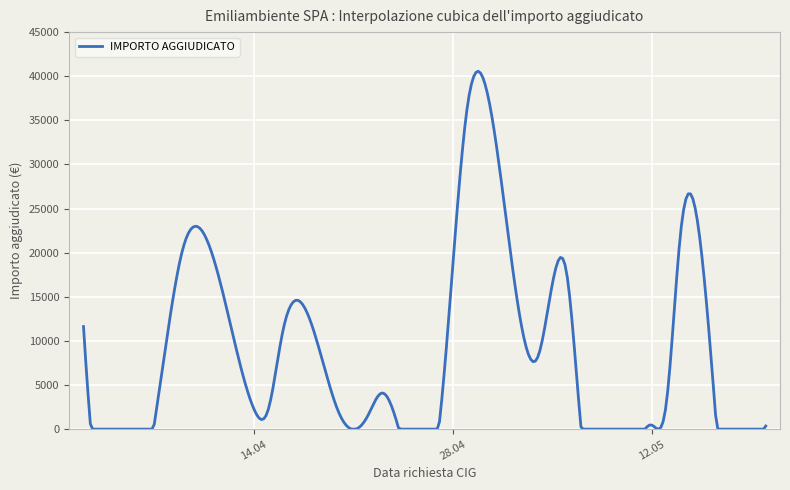

What is the maximum value shown in the chart?

40561.4